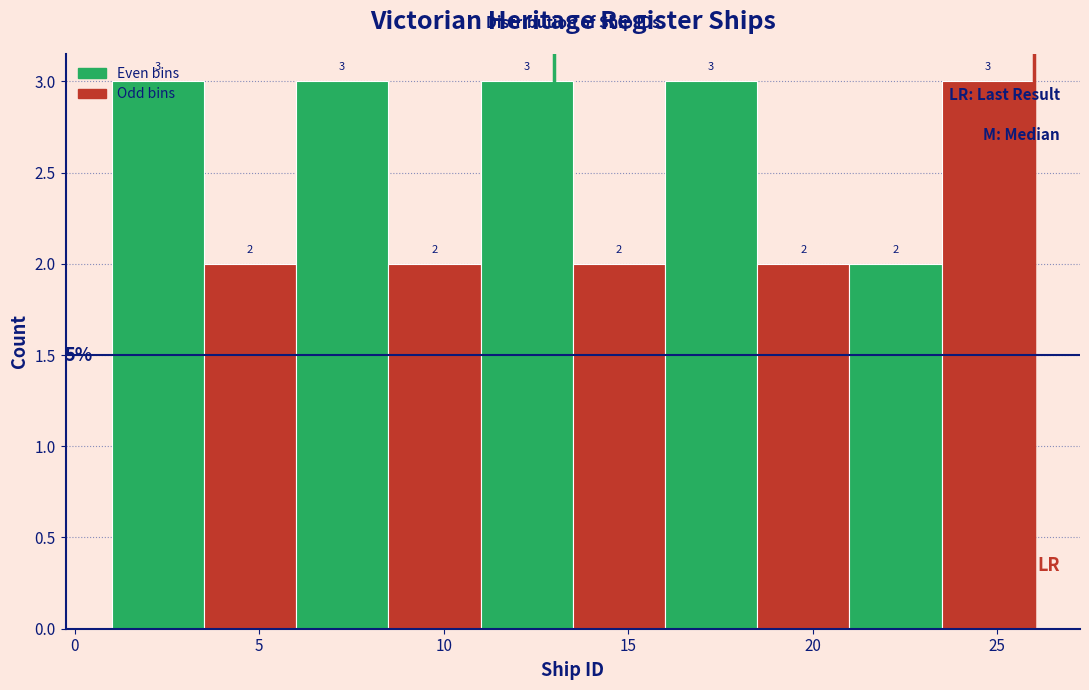

Reading left to right, transcribe this chart: for each bar, give the range it covers on the x-axis and its height.

1.0 to 3.5: 3
3.5 to 6.0: 2
6.0 to 8.5: 3
8.5 to 11.0: 2
11.0 to 13.5: 3
13.5 to 16.0: 2
16.0 to 18.5: 3
18.5 to 21.0: 2
21.0 to 23.5: 2
23.5 to 26.0: 3